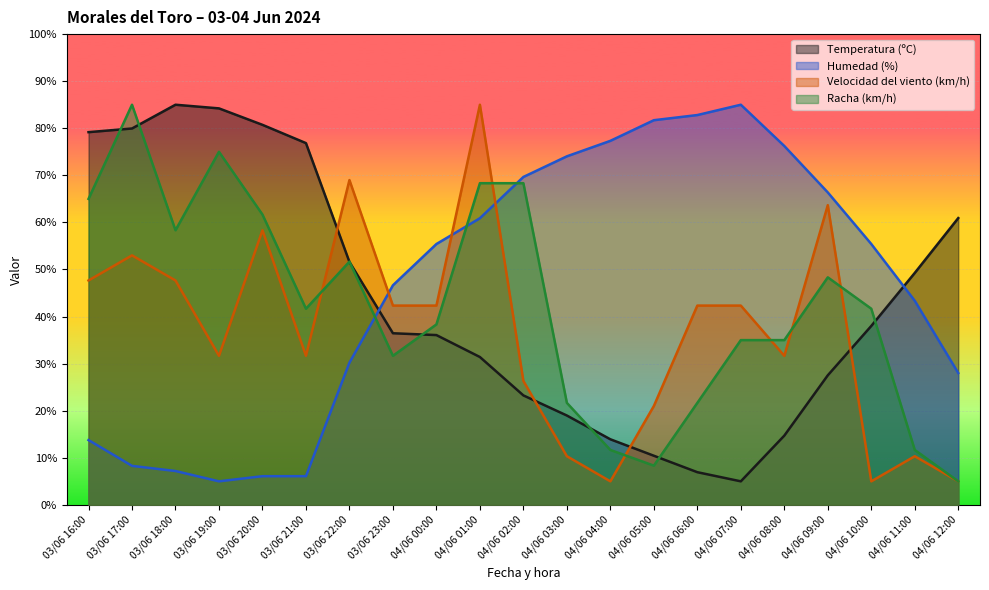

What is the total value across all series at 04/06 11:00?

114.6